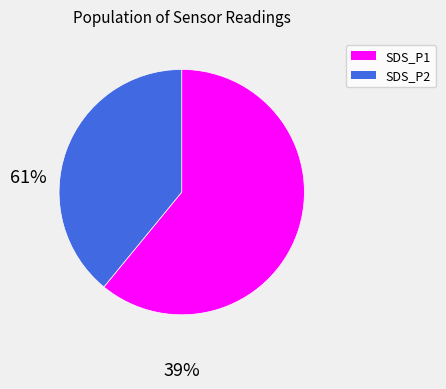

Is the sum of SDS_P1 and SDS_P2 greater than half?

Yes